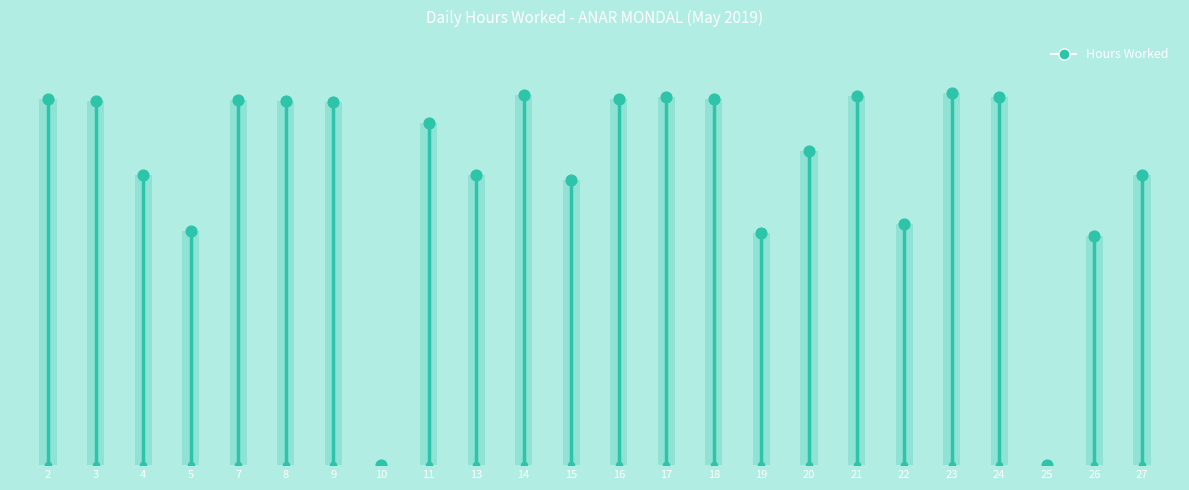

Which has a higher value, 27 or 13?

27